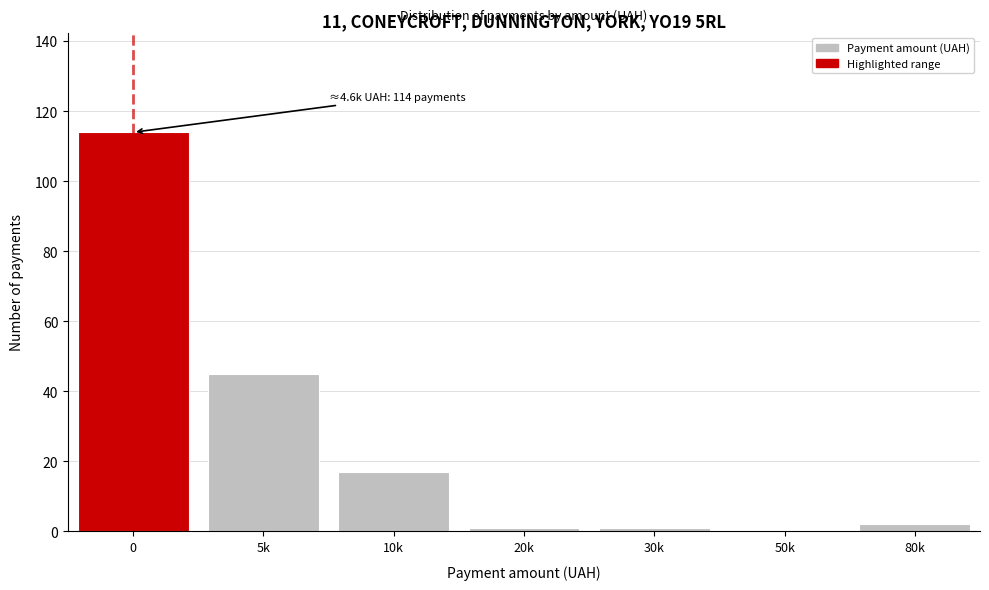

Reading right to left, list all the values displayed in this chart.

80k=2	50k=0	30k=1	20k=1	10k=17	5k=45	0=114